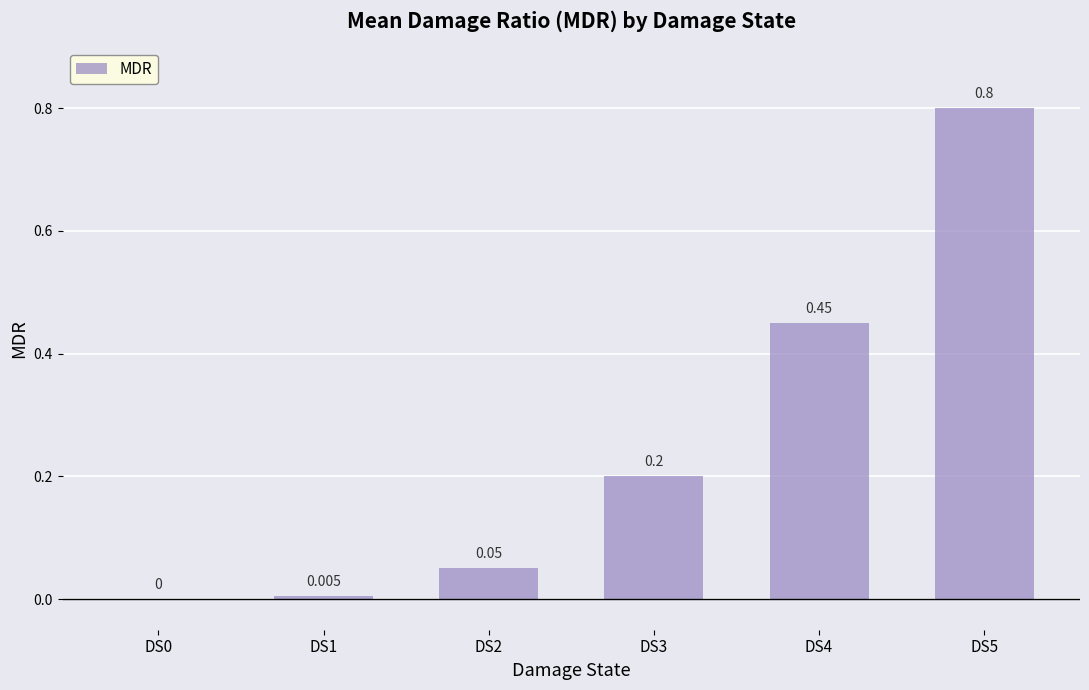

Count the number of values greater than 0.

5